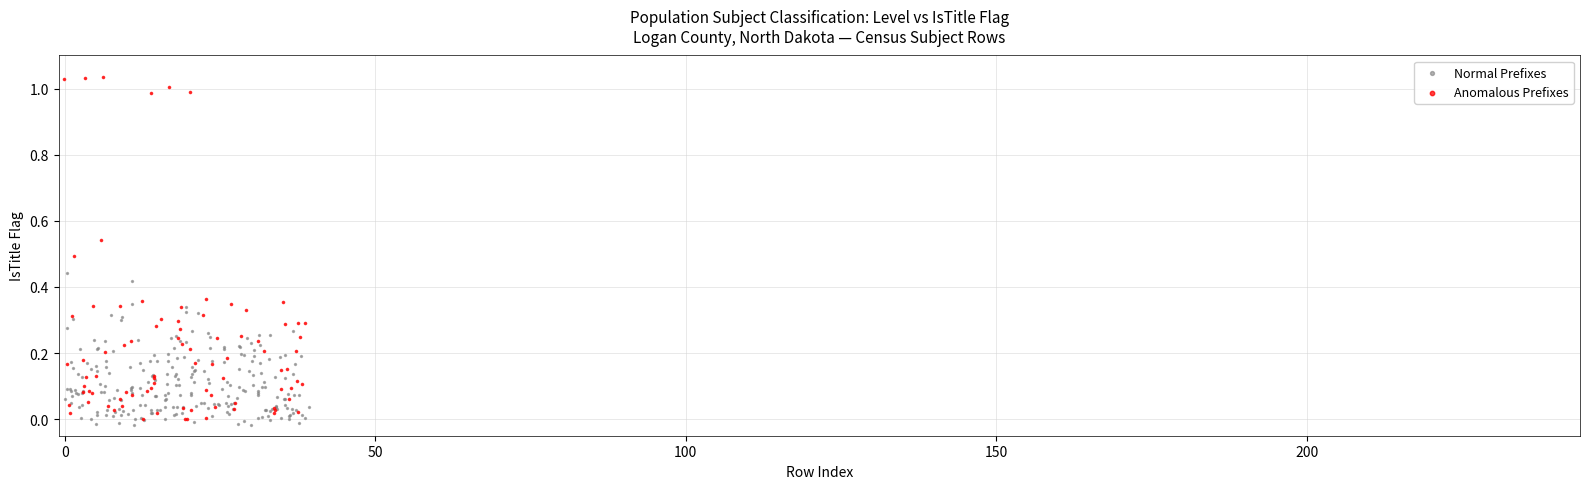

Which series reaches the maximum Y coordinate?

Anomalous Prefixes